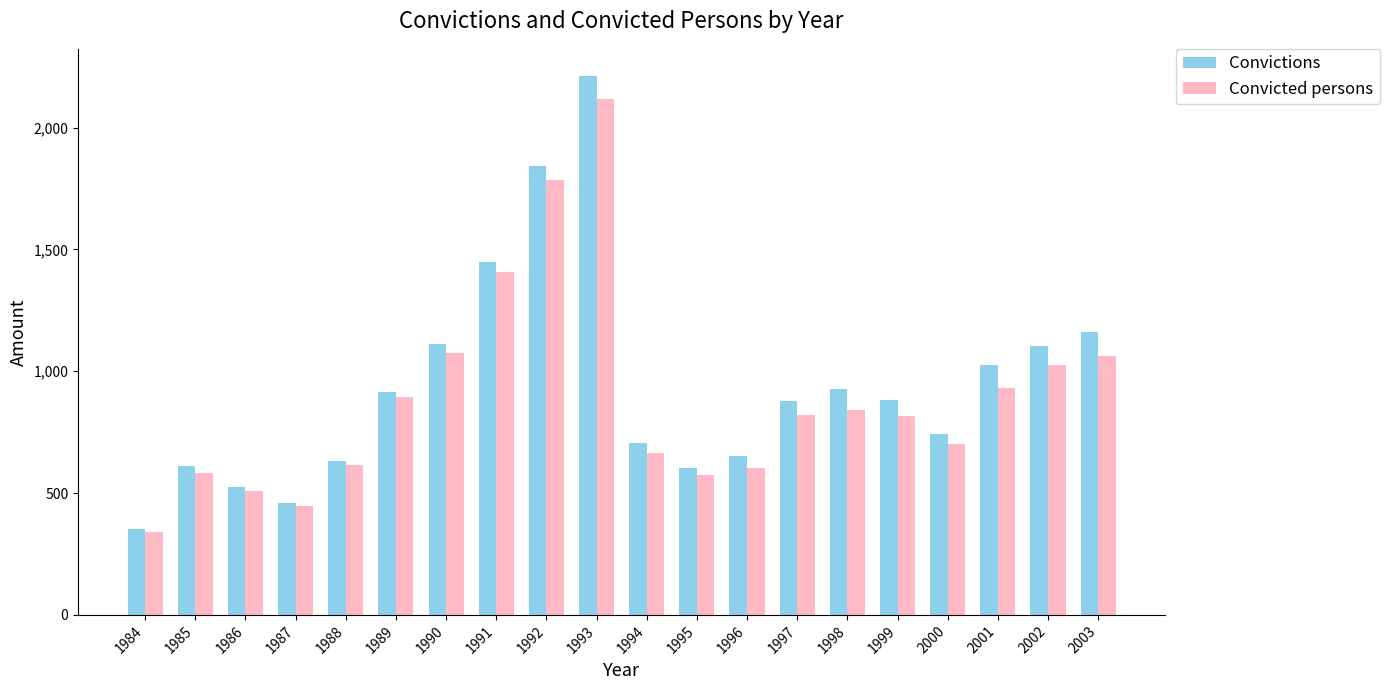

Rank the series by their maximum value, from lowest to highest.

Convicted persons, Convictions